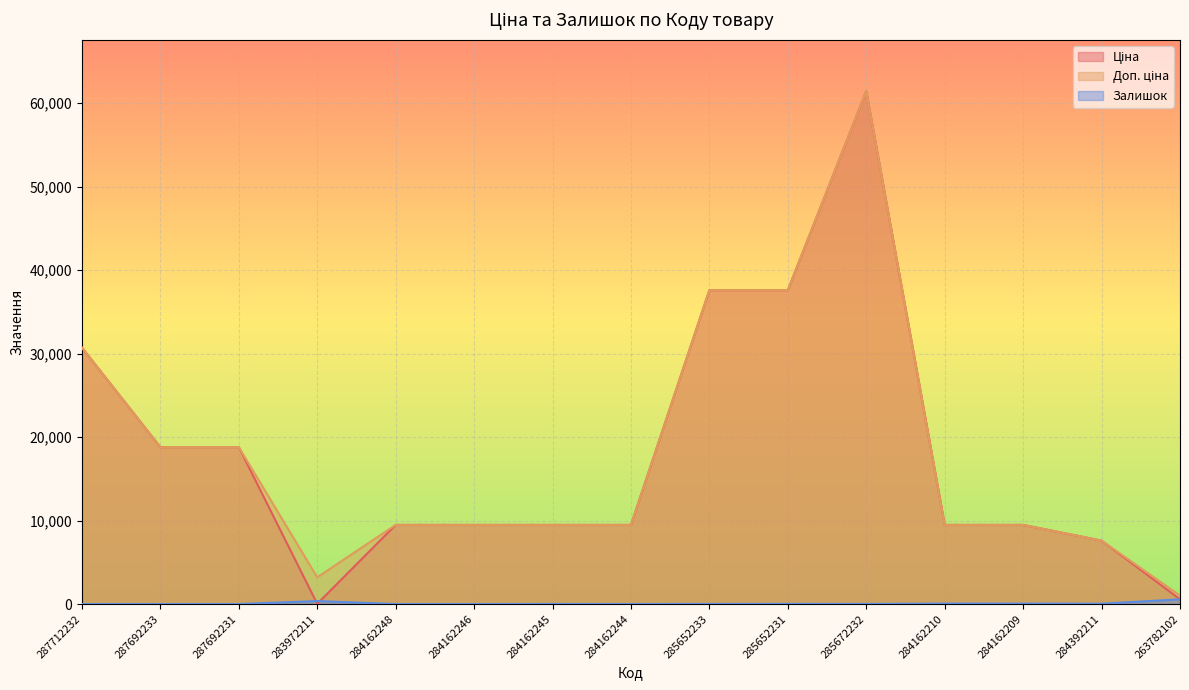

True or false: Залишок and Доп. ціна cross at least once.

False